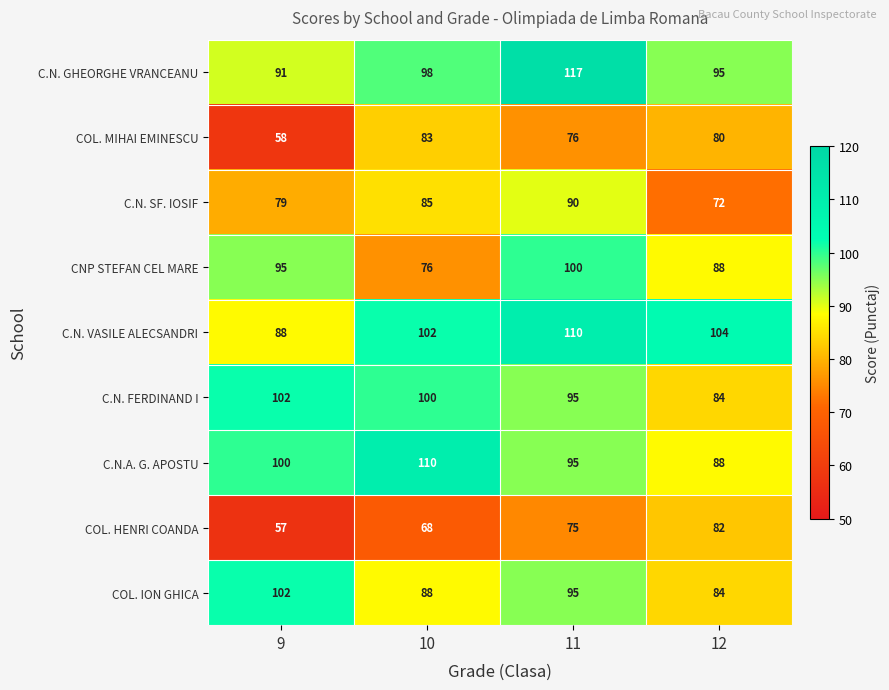

The value of C.N.A. G. APOSTU at 10 is 110. True or false?

True